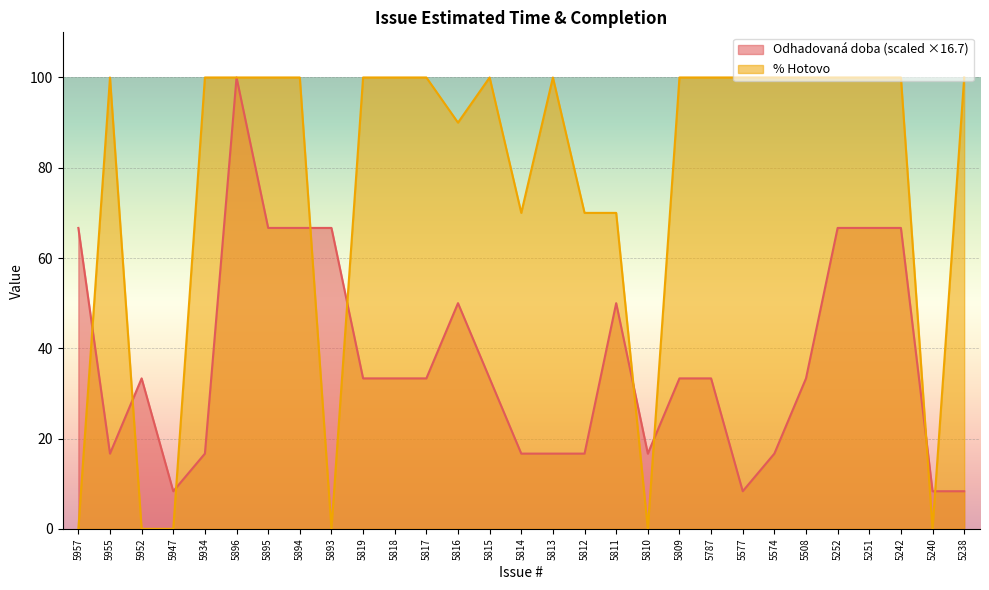

What is the spread (max minus min) of values at 5811?

20.0